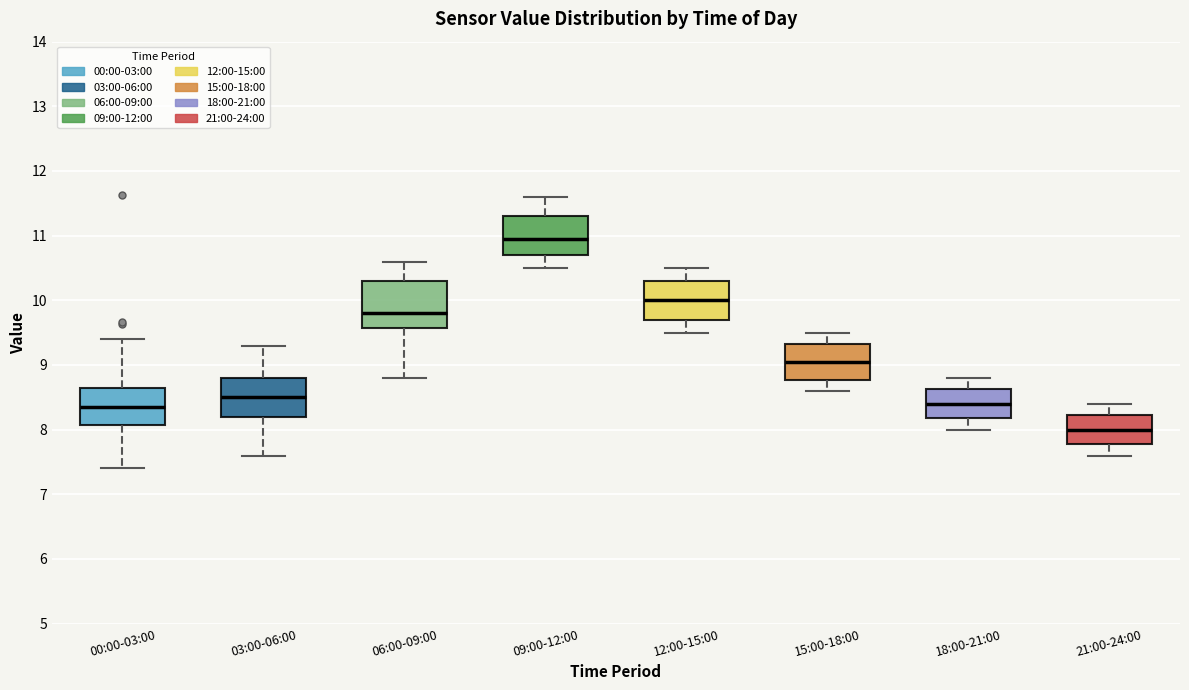

Reading left to right, transcribe this box plot: for each box, give where its median line is, the range the box spans, and where its two whiskers end, as read against the y-axis. The values are not printed on the chart, so give them approximately, as read against the axis.

00:00-03:00: median 8.4, box 8.1 to 8.6, whiskers 7.4 to 9.4
03:00-06:00: median 8.5, box 8.2 to 8.8, whiskers 7.6 to 9.3
06:00-09:00: median 9.8, box 9.6 to 10.3, whiskers 8.8 to 10.6
09:00-12:00: median 11.0, box 10.7 to 11.3, whiskers 10.5 to 11.6
12:00-15:00: median 10.0, box 9.7 to 10.3, whiskers 9.5 to 10.5
15:00-18:00: median 9.1, box 8.8 to 9.3, whiskers 8.6 to 9.5
18:00-21:00: median 8.4, box 8.2 to 8.6, whiskers 8.0 to 8.8
21:00-24:00: median 8.0, box 7.8 to 8.2, whiskers 7.6 to 8.4